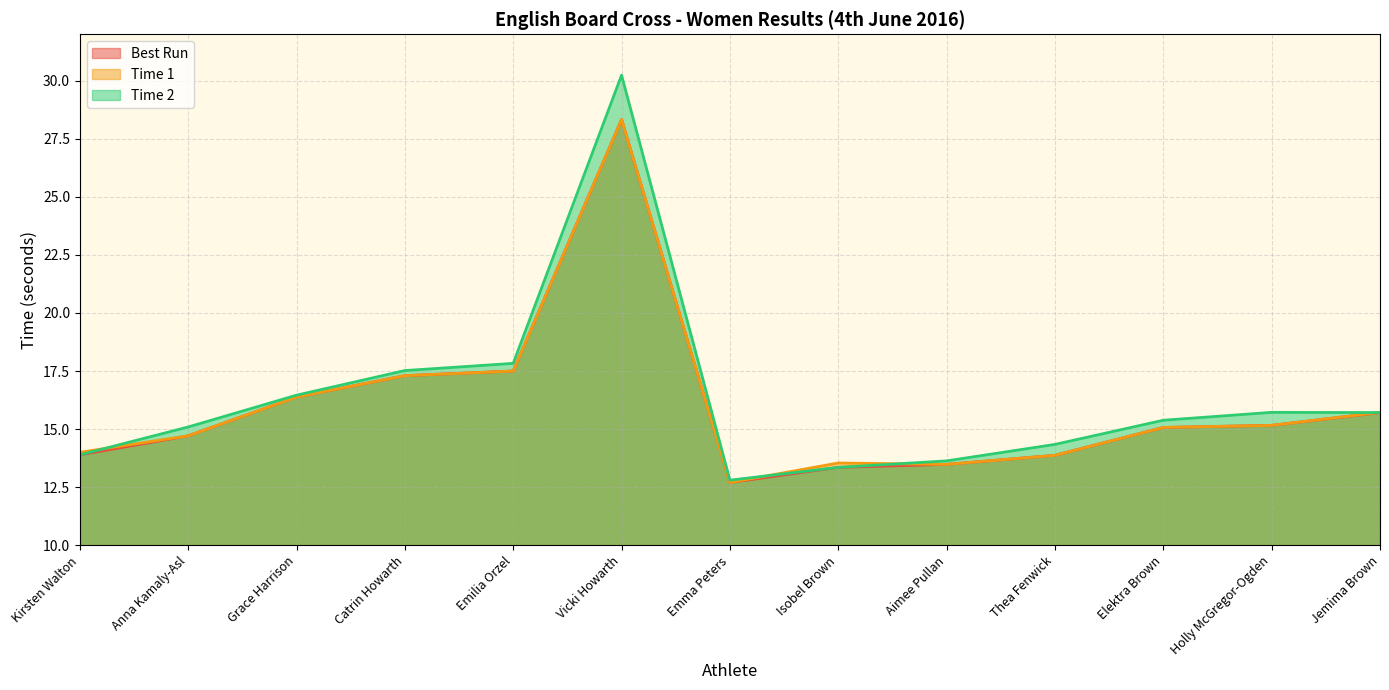

Reading left to right, transcribe all the data shown in this chart.

Best Run: Kirsten Walton=13.9	Anna Kamaly-Asl=14.7	Grace Harrison=16.4	Catrin Howarth=17.3	Emilia Orzel=17.5	Vicki Howarth=28.3	Emma Peters=12.7	Isobel Brown=13.3	Aimee Pullan=13.5	Thea Fenwick=13.9	Elektra Brown=15.1	Holly McGregor-Ogden=15.2	Jemima Brown=15.7
Time 1: Kirsten Walton=14.0	Anna Kamaly-Asl=14.7	Grace Harrison=16.4	Catrin Howarth=17.3	Emilia Orzel=17.5	Vicki Howarth=28.3	Emma Peters=12.7	Isobel Brown=13.5	Aimee Pullan=13.5	Thea Fenwick=13.9	Elektra Brown=15.1	Holly McGregor-Ogden=15.2	Jemima Brown=15.7
Time 2: Kirsten Walton=13.9	Anna Kamaly-Asl=15.1	Grace Harrison=16.5	Catrin Howarth=17.5	Emilia Orzel=17.8	Vicki Howarth=30.2	Emma Peters=12.8	Isobel Brown=13.3	Aimee Pullan=13.6	Thea Fenwick=14.3	Elektra Brown=15.4	Holly McGregor-Ogden=15.7	Jemima Brown=15.7